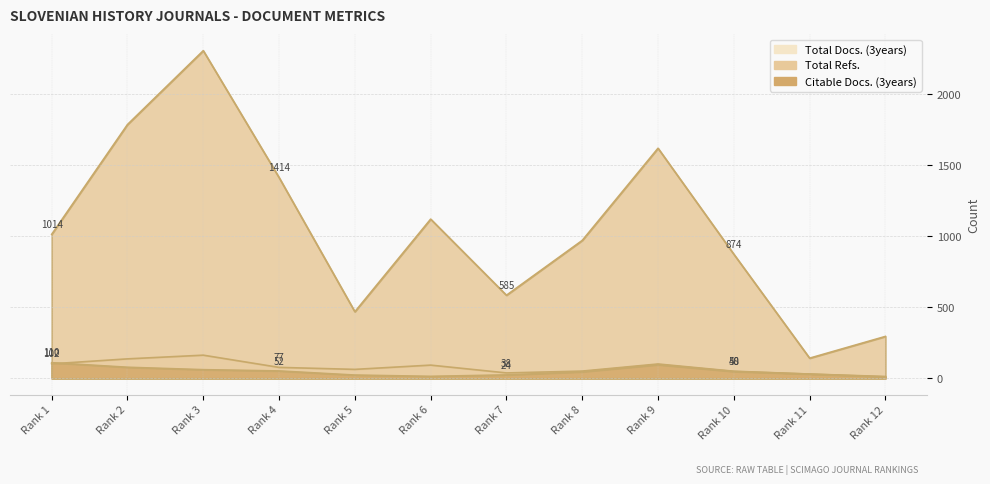

What is the maximum value shown in the chart?

2307